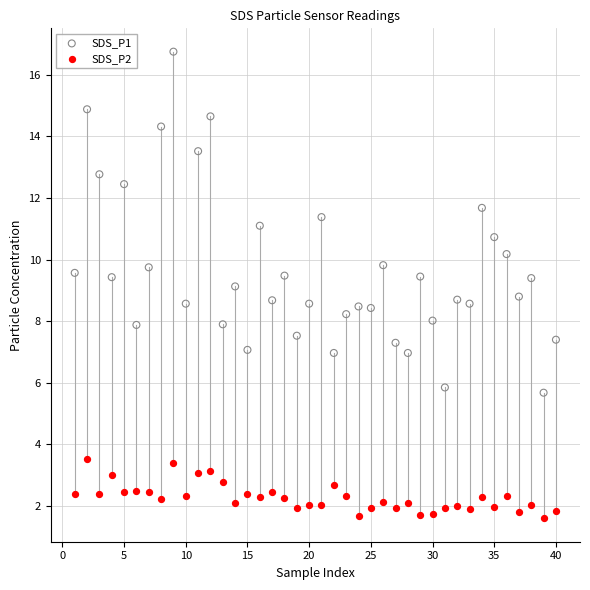

Across all data points, what is the range of X values (max minus min)?

39.0